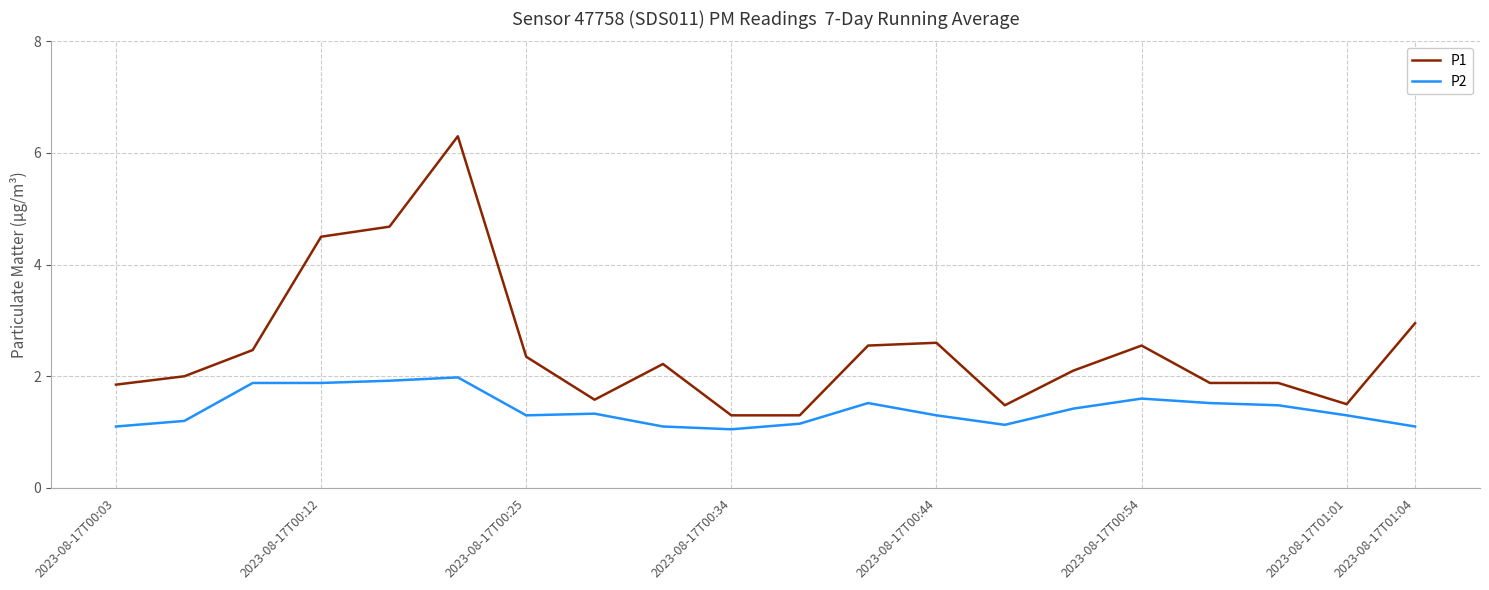

What is the minimum value shown in the chart?

1.1